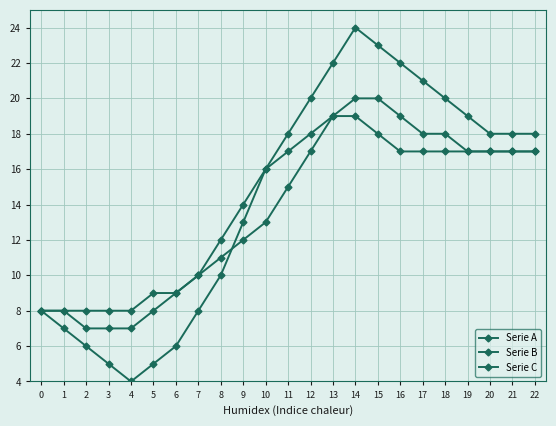

How many values in the Serie C series are below 17?

11